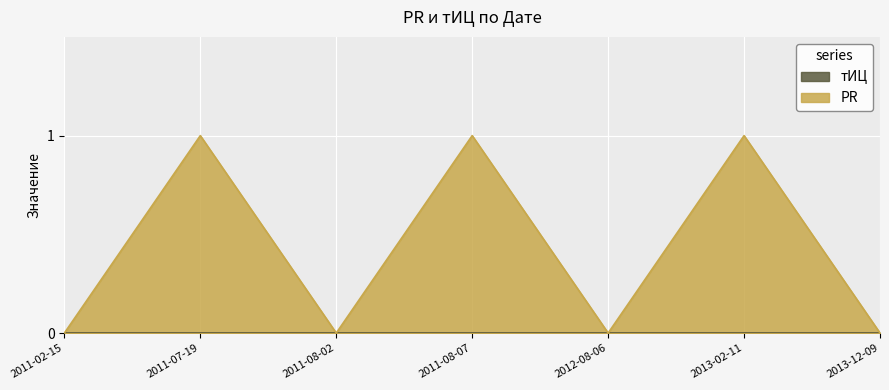

What is the change in value from 2011-08-07 to 2012-08-06?

-1